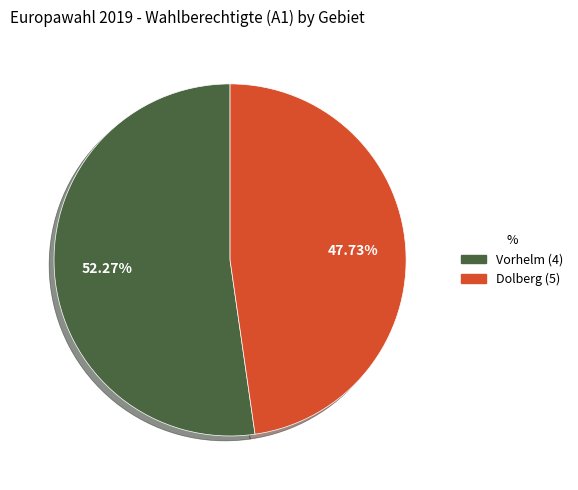

True or false: Dolberg (5) accounts for 48% of the total.

True